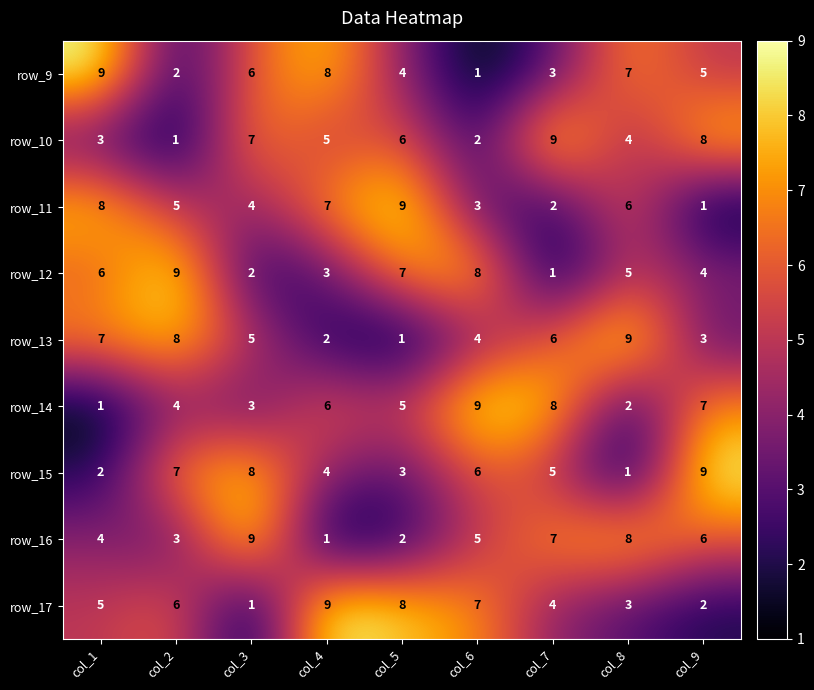

Between col_3 and col_9, which series saw the biggest shift?

row_14